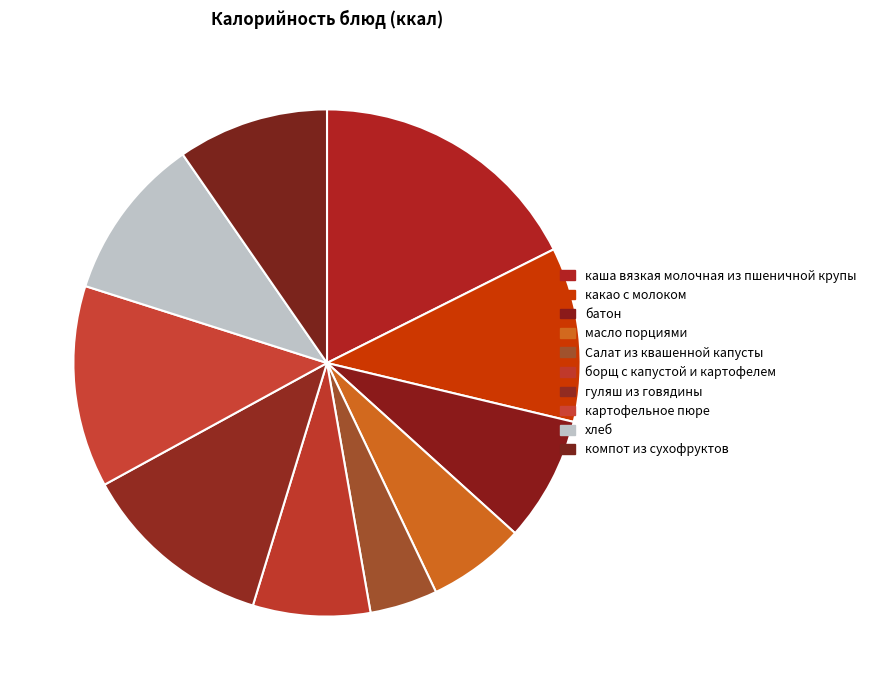

How many slices are in this pie chart?

10